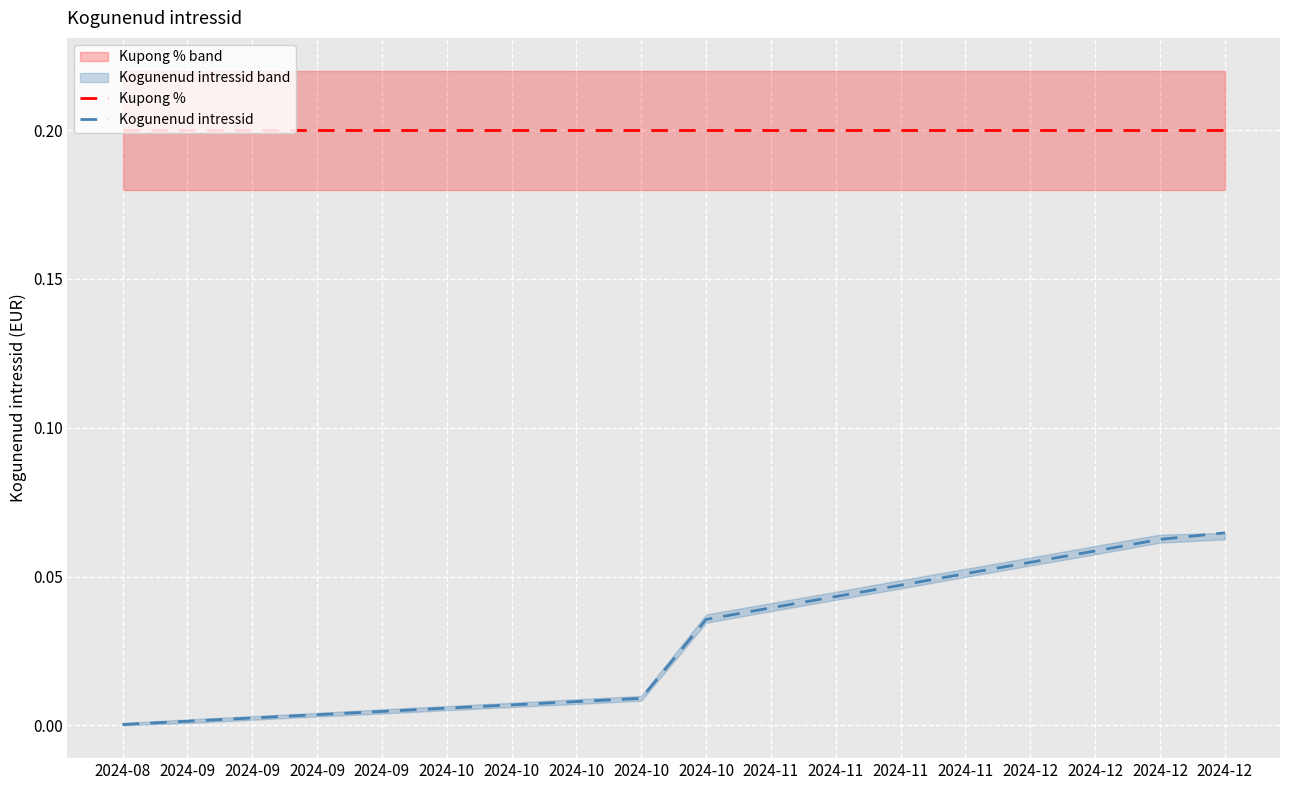

What is the total value across all series at 2024-09?

0.2